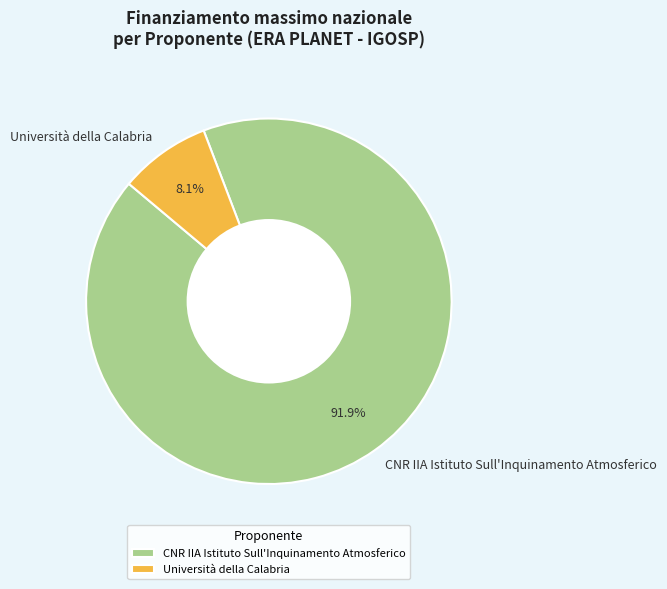

To the nearest percent, what is the difference between the CNR IIA Istituto Sull'Inquinamento Atmosferico and Università della Calabria slice percentages?

84%